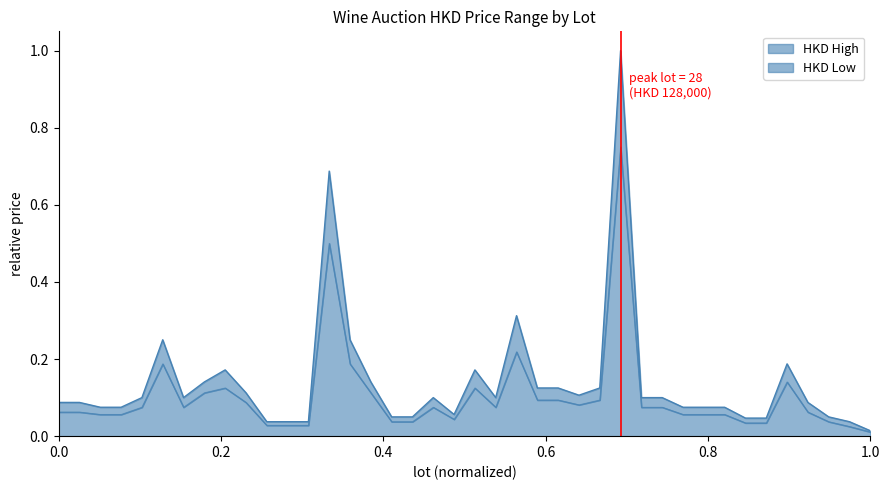

True or false: HKD High and HKD Low cross at least once.

False